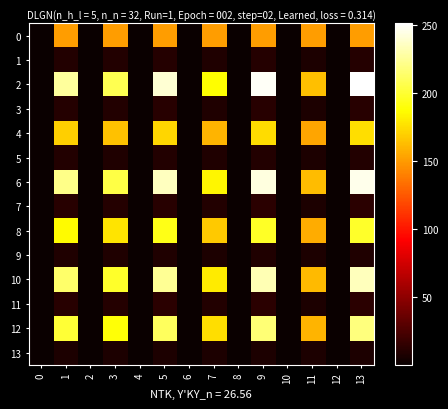

Which has a higher value, 5 or 10?

5